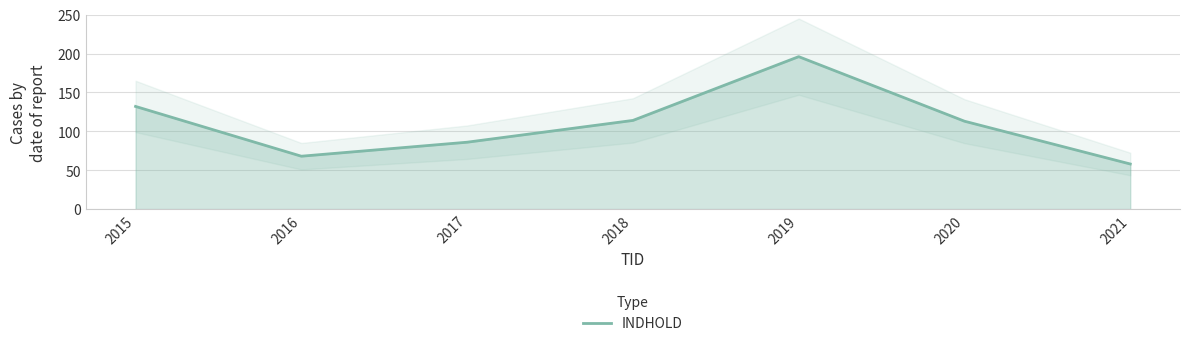

How many points are higher than both their immediate neighbors (excluding endpoints)?

1